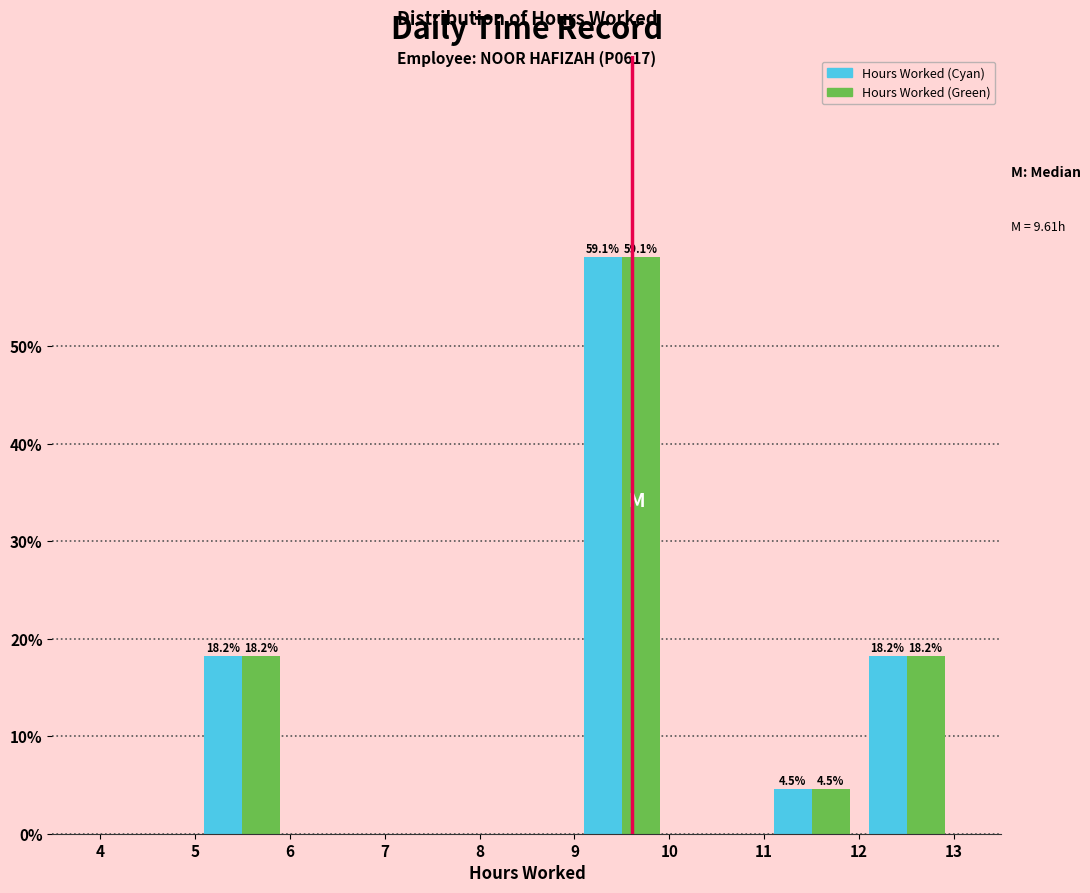

In the Hours Worked (Cyan) series, which range on the x-axis has the tallest bar?

9 to 10